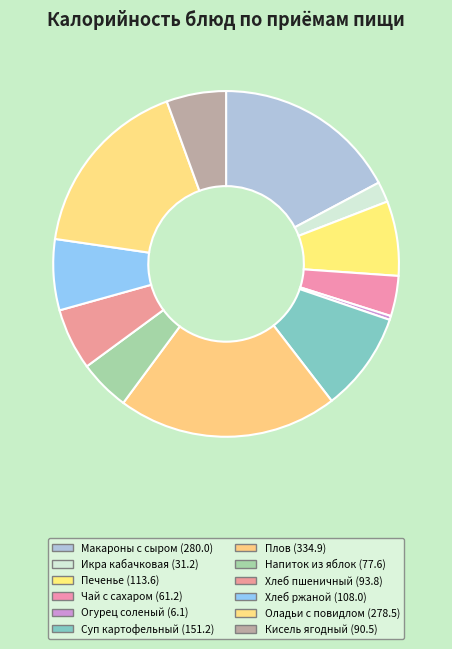

Count the number of slices in the pie.

12